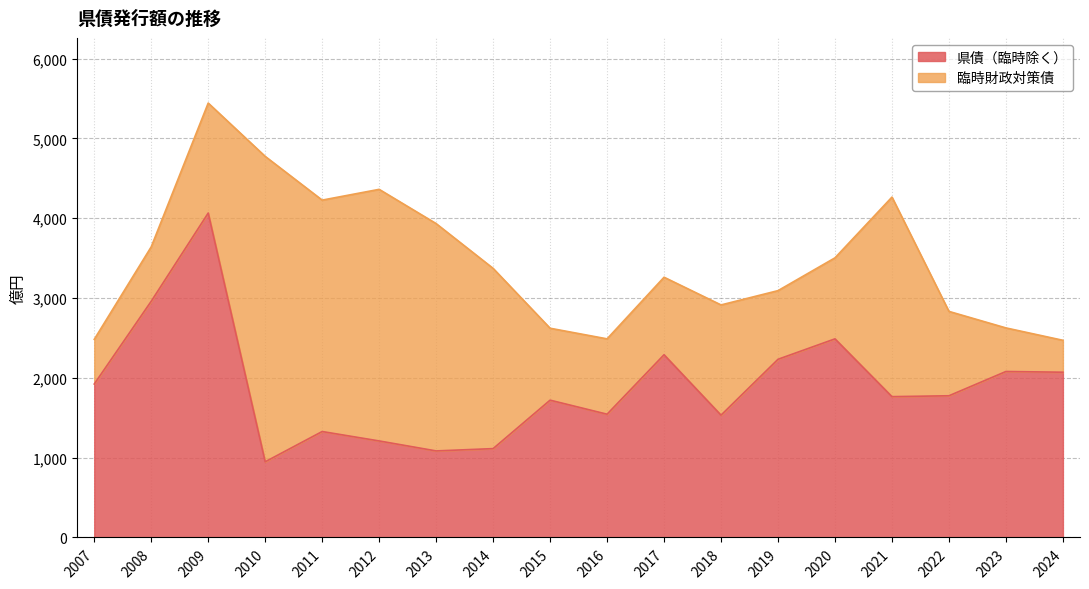

Reading left to right, extract all data points from this chart.

1922	2959	4064	948	1327	1209	1084	1113	1720	1544	2289	1532	2232	2488	1764	1775	2079	2070